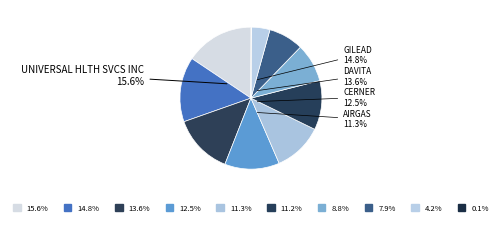

True or false: GILEAD SCIENCES INC accounts for 22% of the total.

False